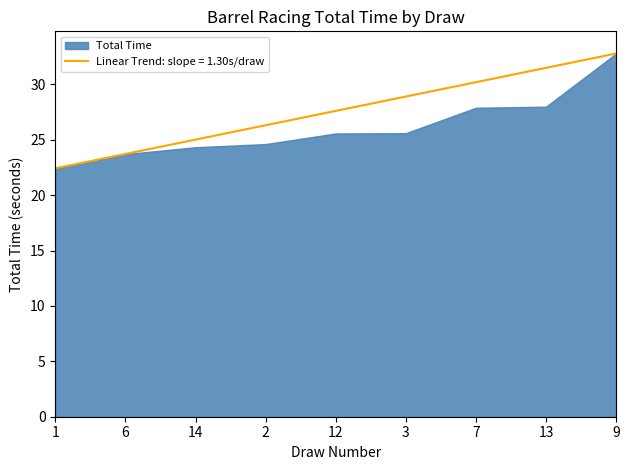

What is the sum of the Total Time values at 6 and 3?

49.3